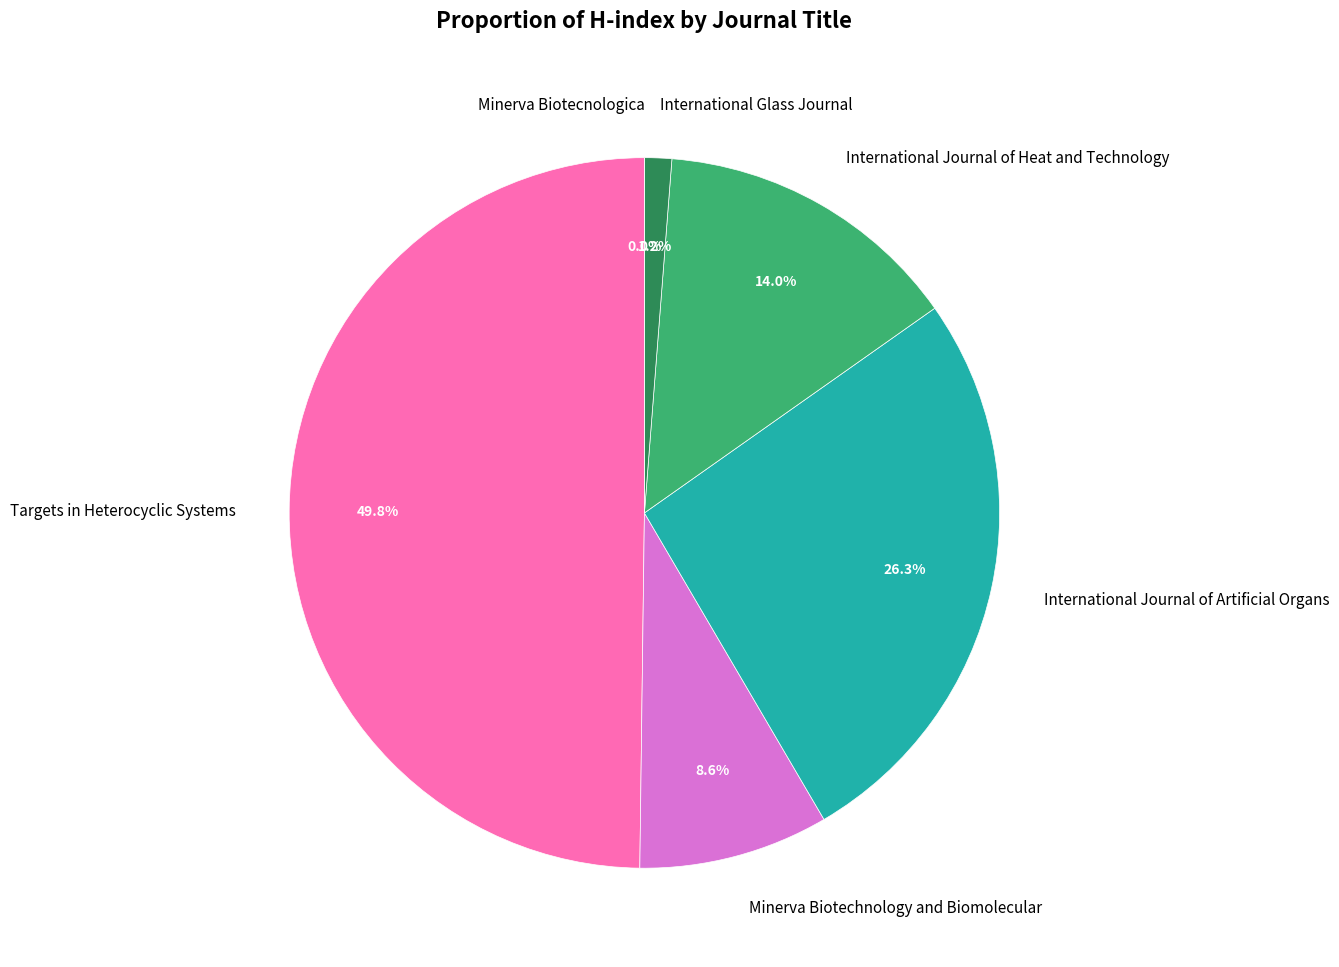

What percentage is the Minerva Biotechnology and Biomolecular slice, to the nearest percent?

9%